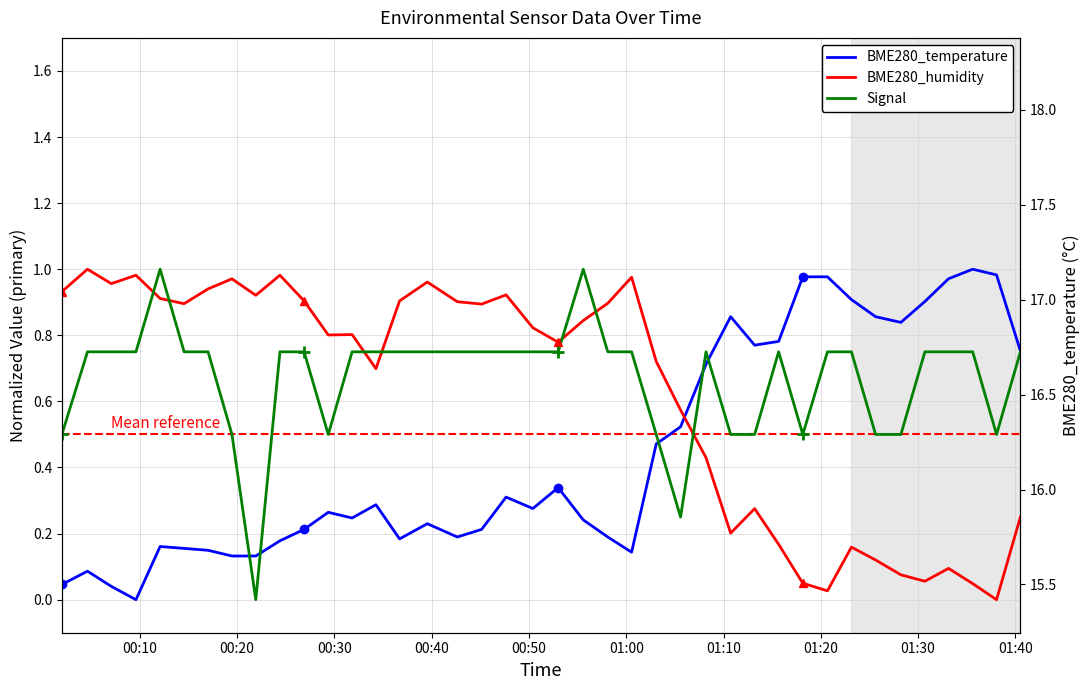

Which series has the largest range (max minus min)?

BME280_temperature